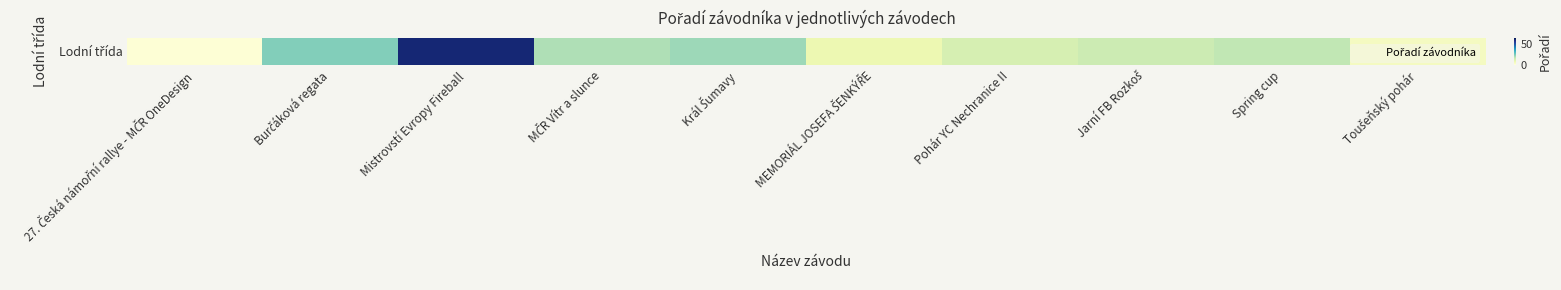

At which category does the chart reach its peak across all series?

Mistrovstí Evropy Fireball